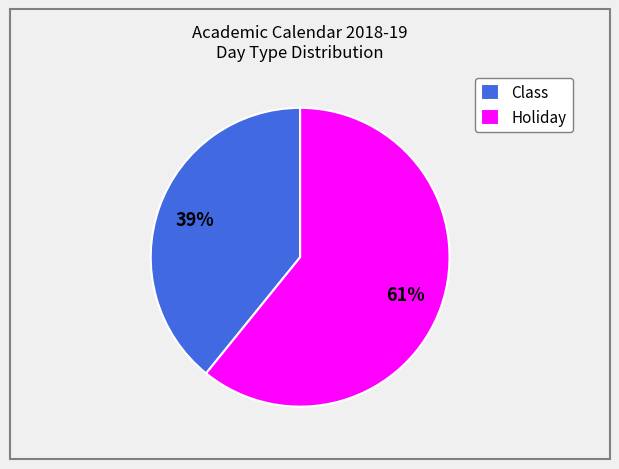

Rank the categories by value from lowest to highest.

Class, Holiday